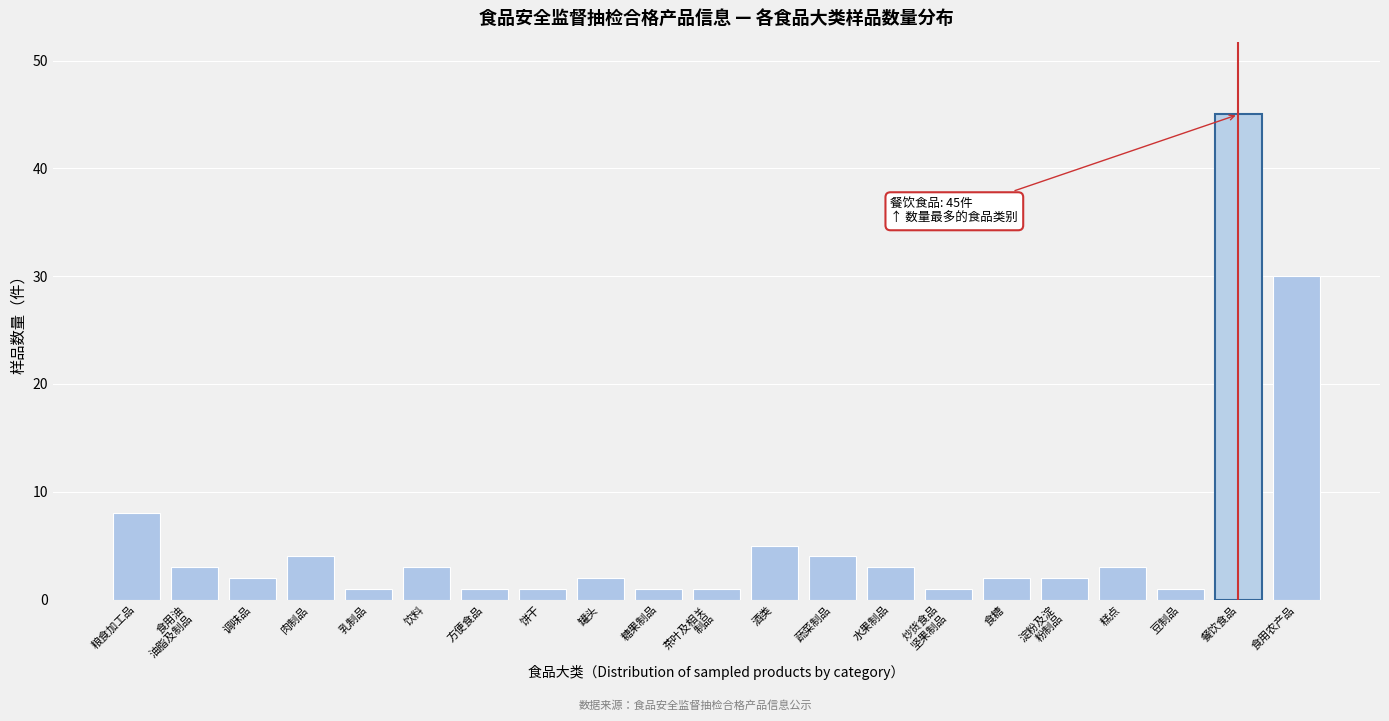

Reading left to right, transcribe all the data shown in this chart.

8	3	2	4	1	3	1	1	2	1	1	5	4	3	1	2	2	3	1	45	30